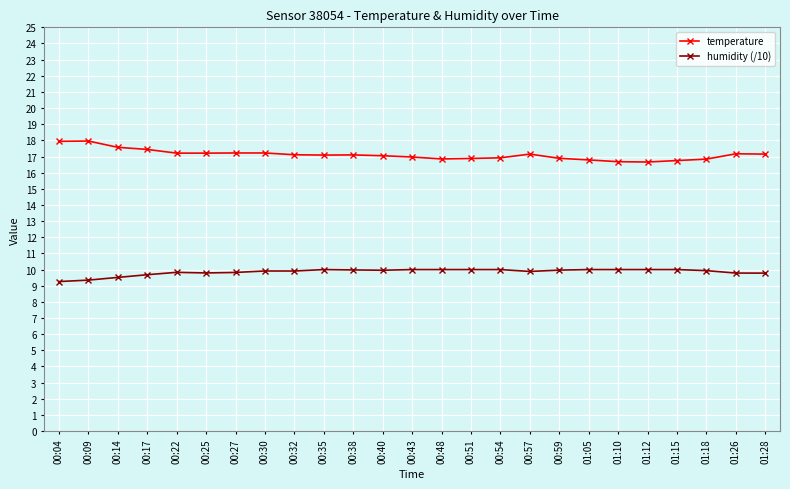

List the series in order of their overall mean, highest first.

temperature, humidity (/10)